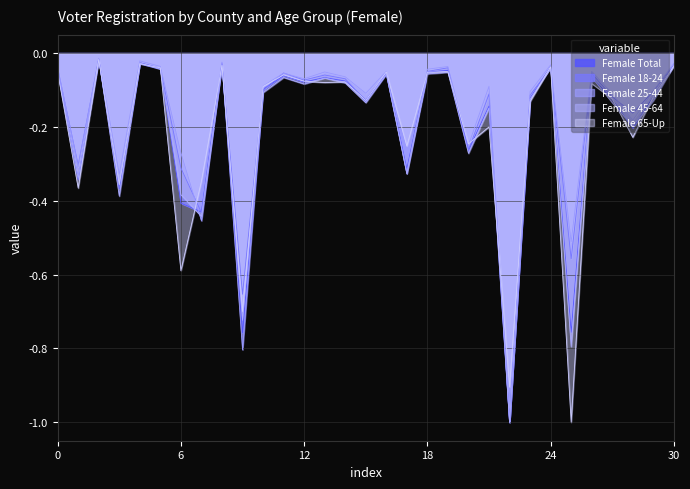

What is the smallest value displayed?

-1.0